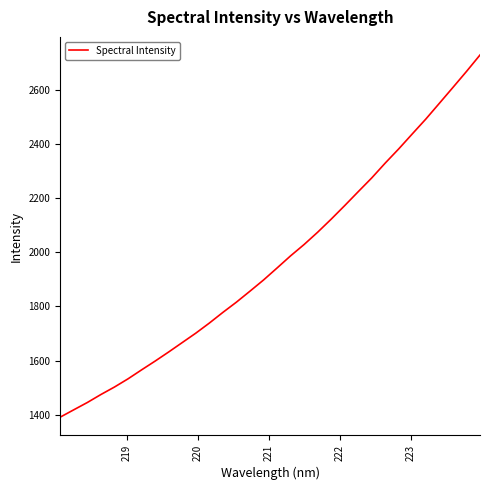

What is the difference between the maximum and minimum values?

1338.2